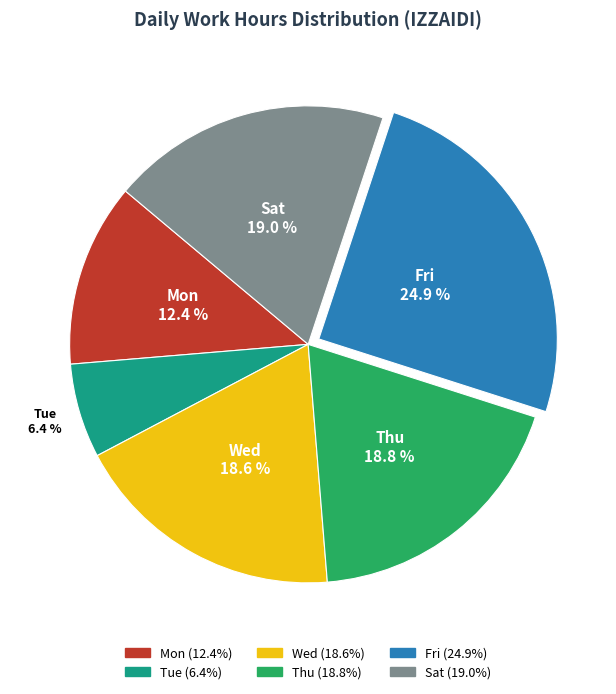

Is there a majority slice in this chart?

No